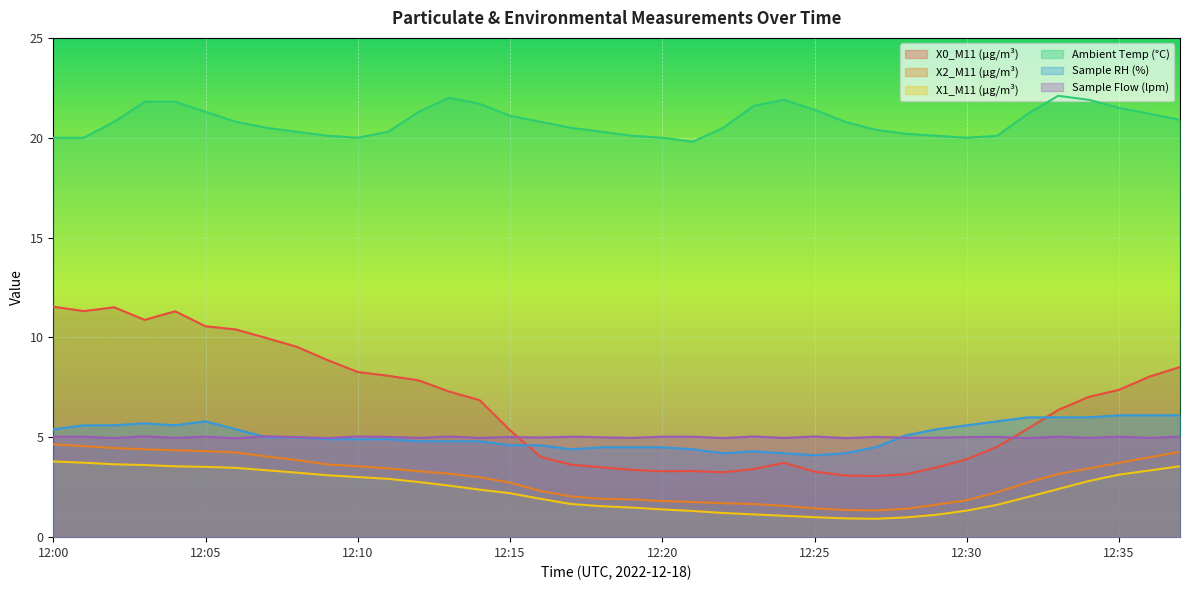

At which category does X0_M11 (μg/m³) reach its first local valley?

12:01